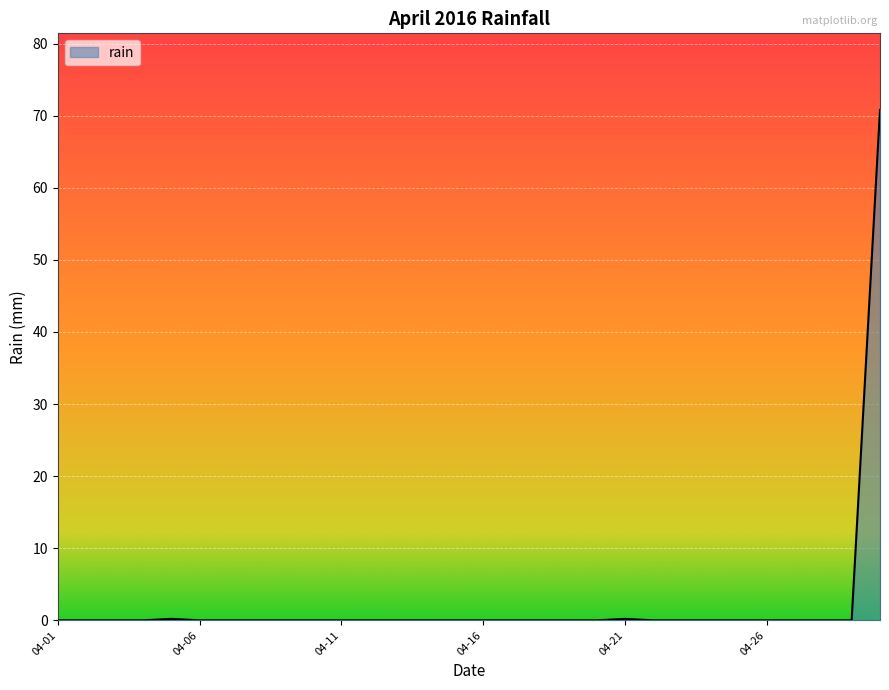

What is the difference between the maximum and minimum values?

70.8